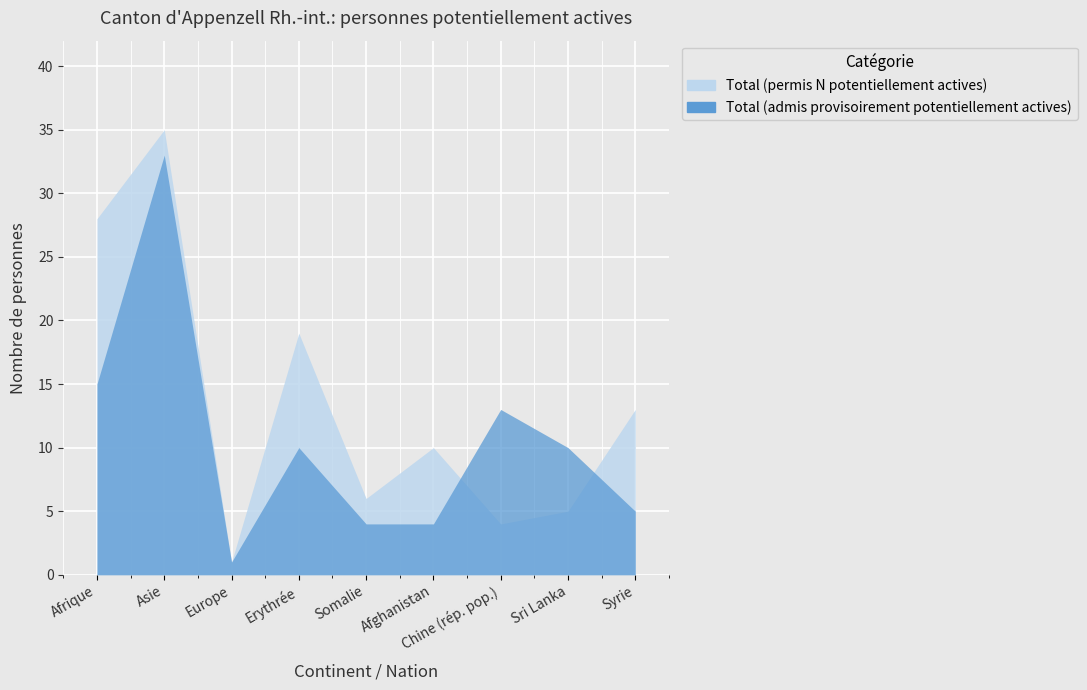

Is the value of Total (permis N potentiellement actives) at Chine (rép. pop.) greater than the value of Total (admis provisoirement potentiellement actives) at Sri Lanka?

No